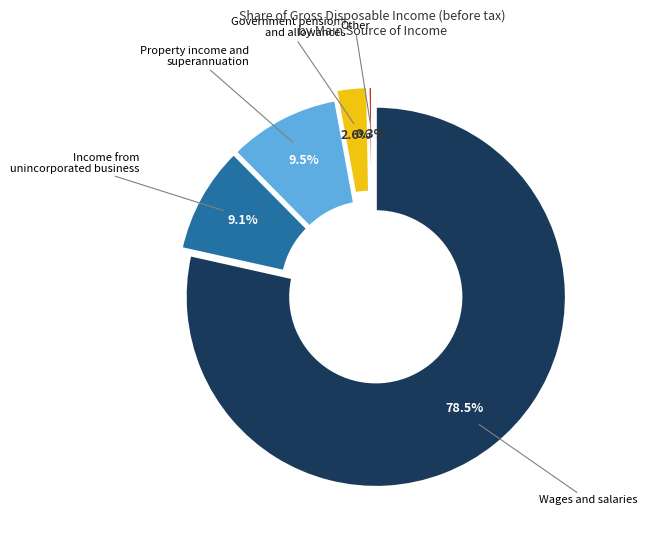

Which category has the biggest portion of the pie?

Wages and salaries